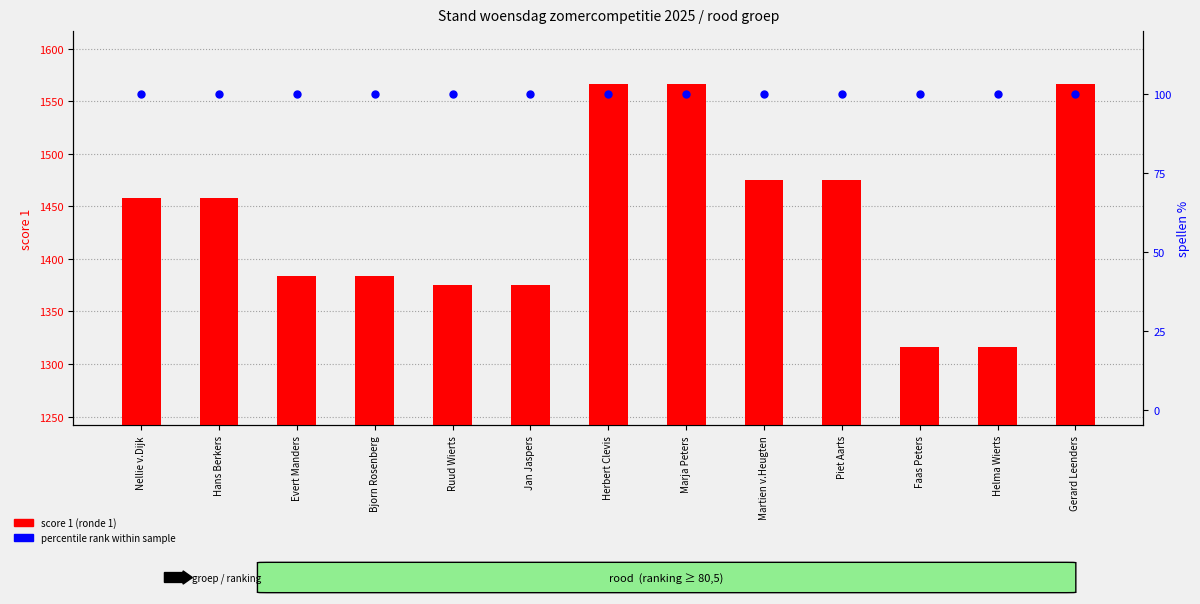

At how many categories does at least one series exceed 701?

13